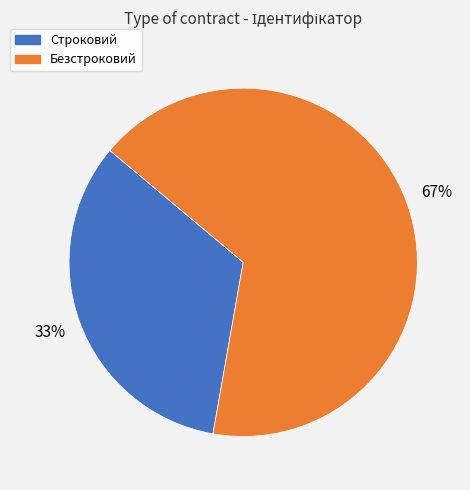

Approximately how many times larger is the value at Безстроковий compared to Строковий?

2.0